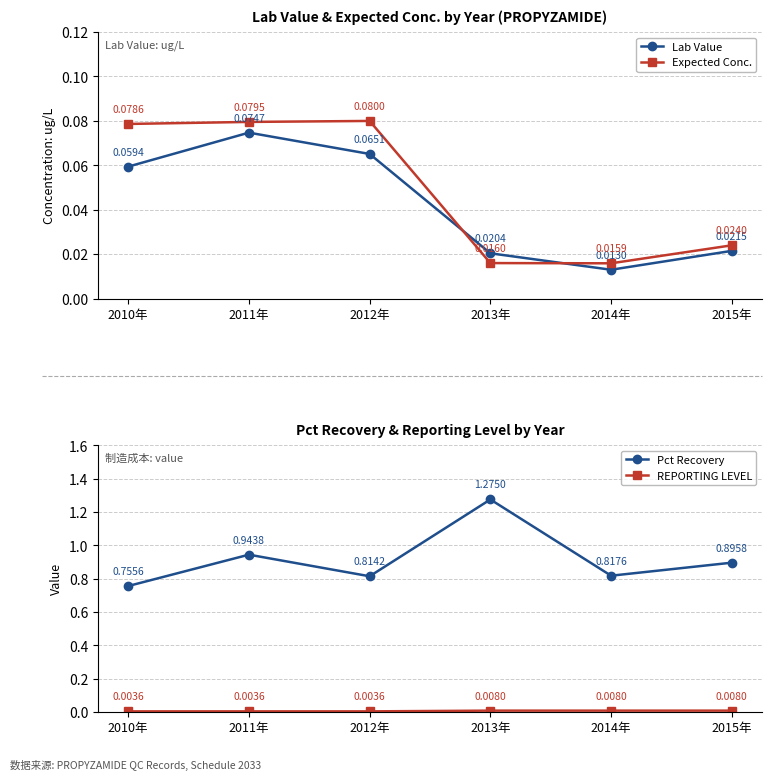

What is the minimum value for Pct Recovery?

0.8